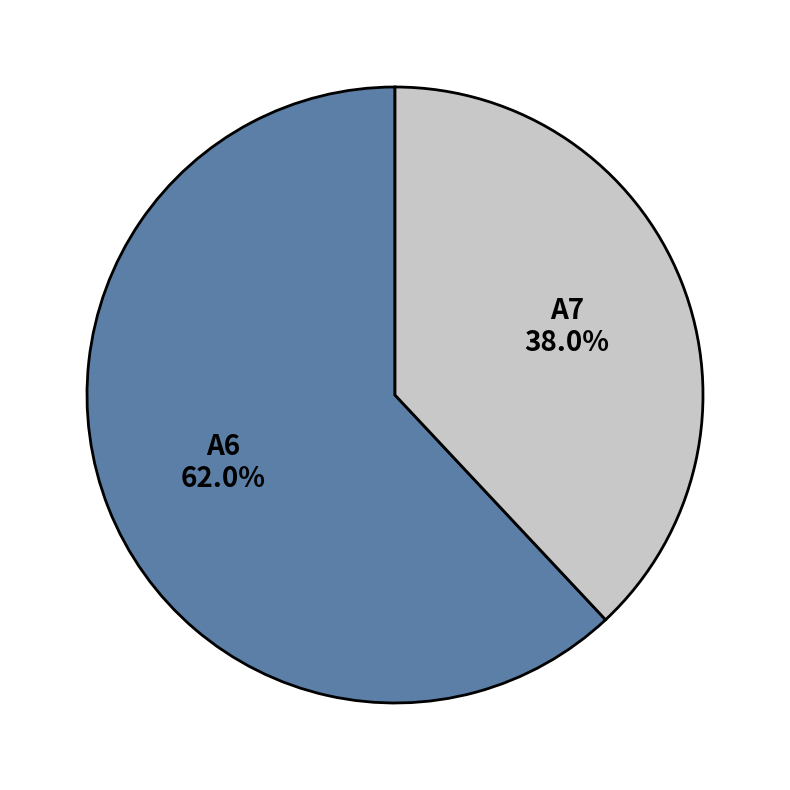

How many slices are in this pie chart?

2